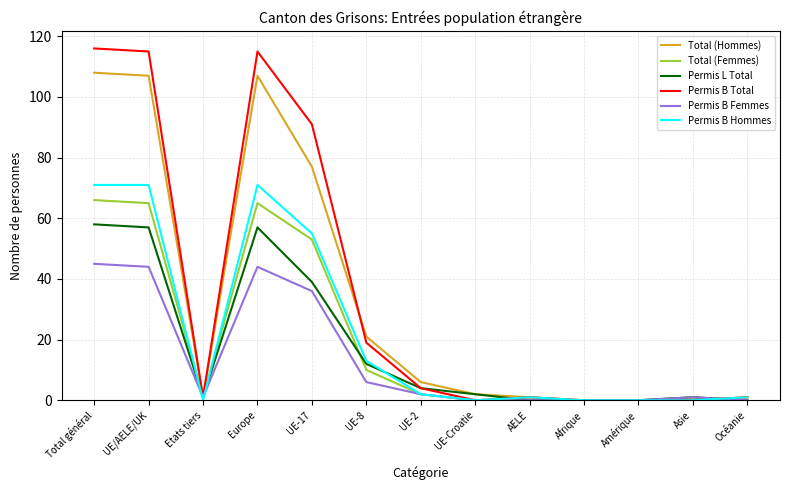

List the series in order of their peak value, highest first.

Permis B Total, Total (Hommes), Permis B Hommes, Total (Femmes), Permis L Total, Permis B Femmes